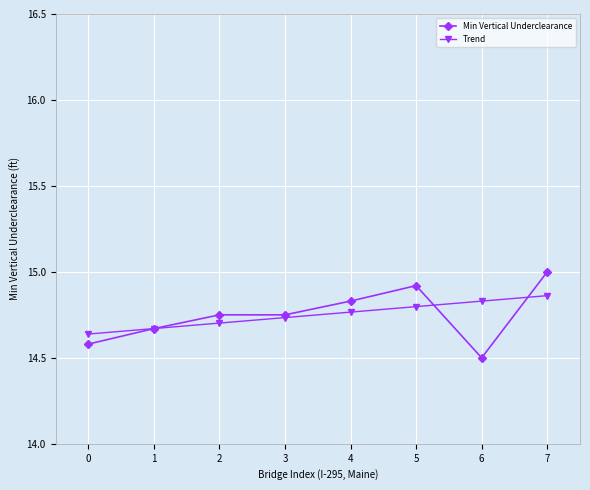

Between 0 and 1, which series saw the biggest shift?

Min Vertical Underclearance